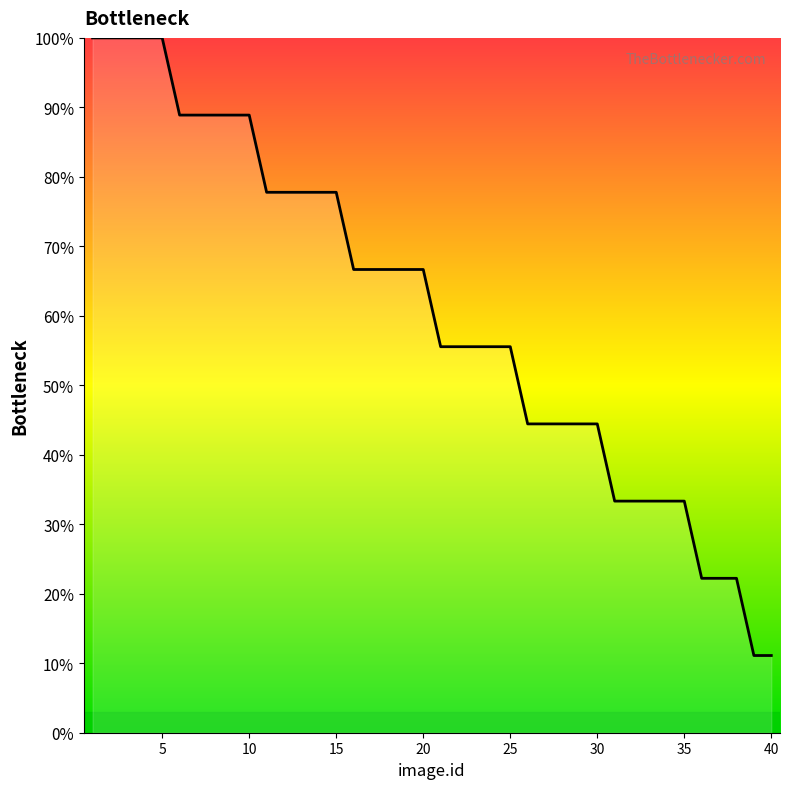

What is the difference between the second highest and minimum values?

88.9